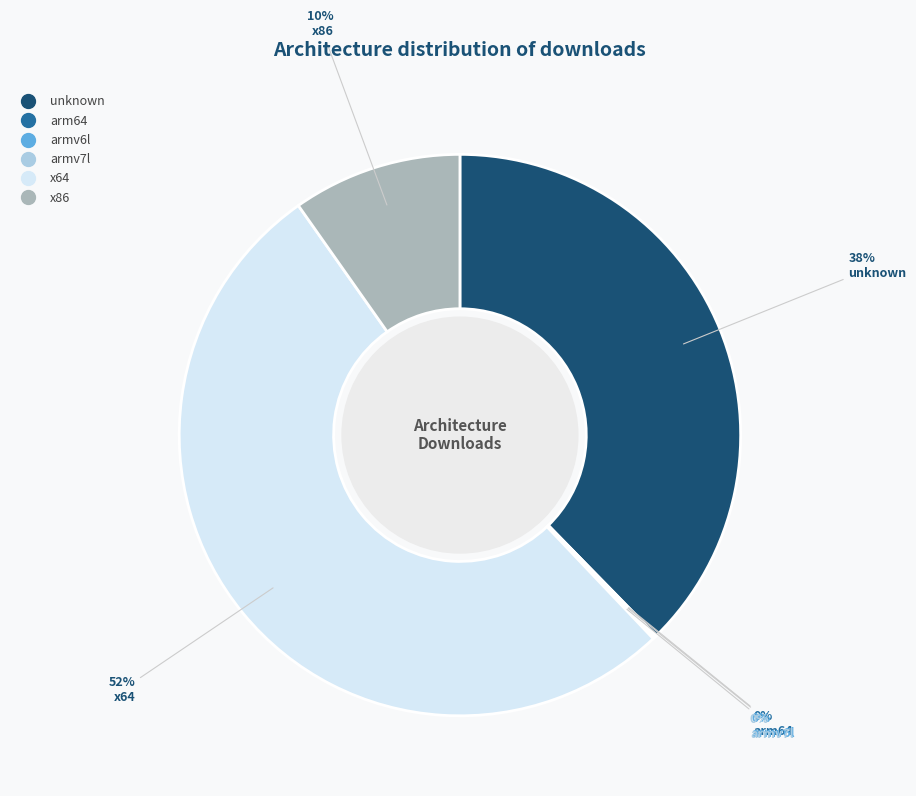

What is the ratio of the value at x86 to the value at unknown?

0.3